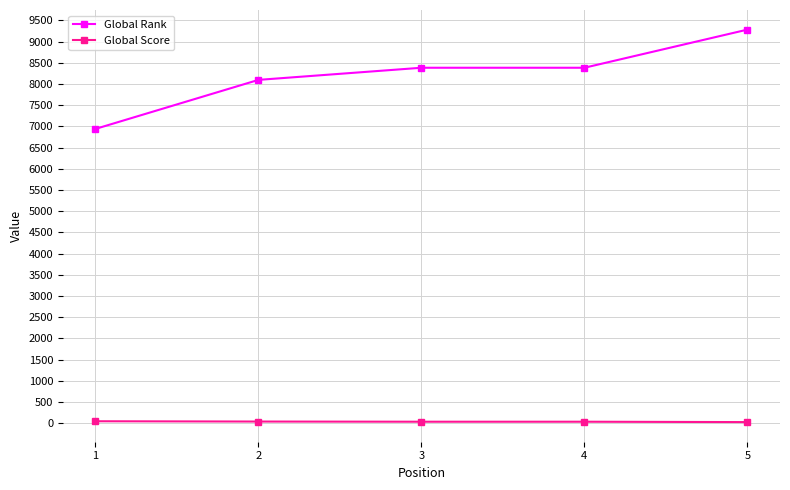

Rank the series by their average value, from lowest to highest.

Global Score, Global Rank